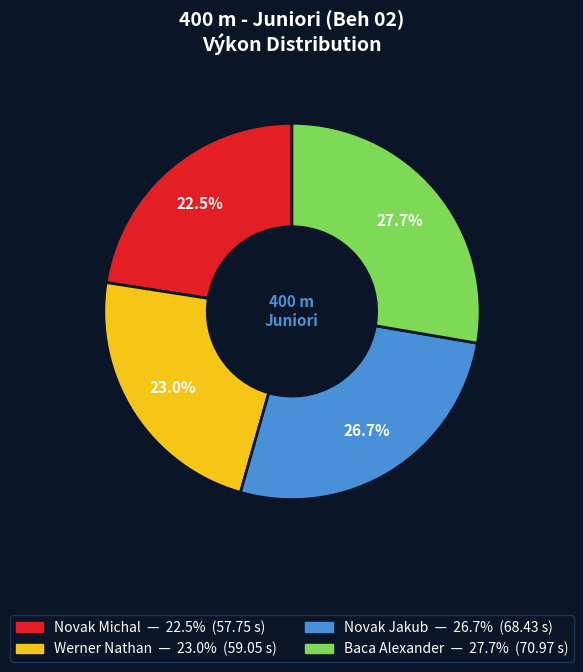

Which slice is the largest?

Baca Alexander